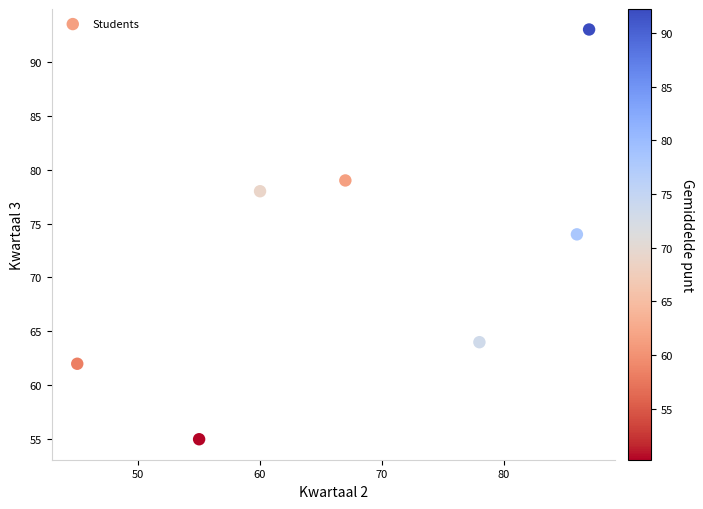

What is the average Y value?

72